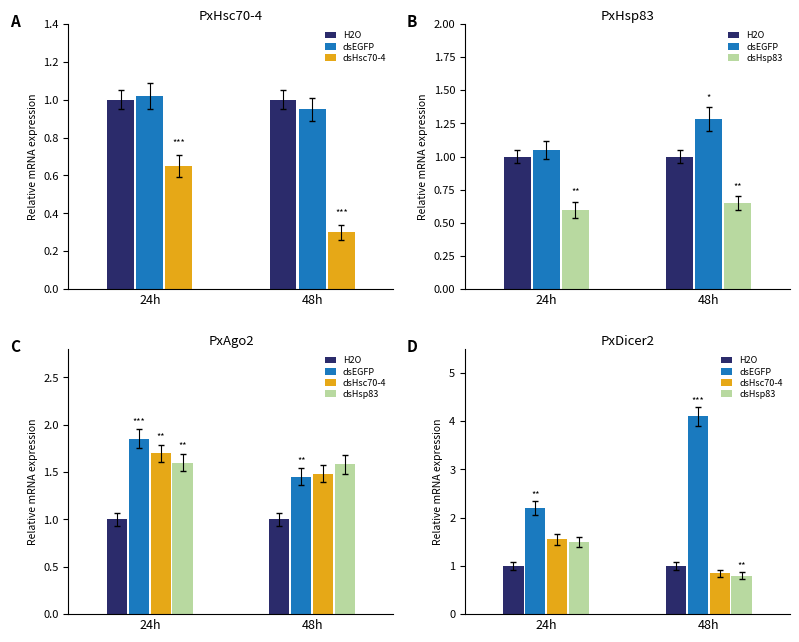

What is the value of the H2O bar at the 1st from the left?

1.0